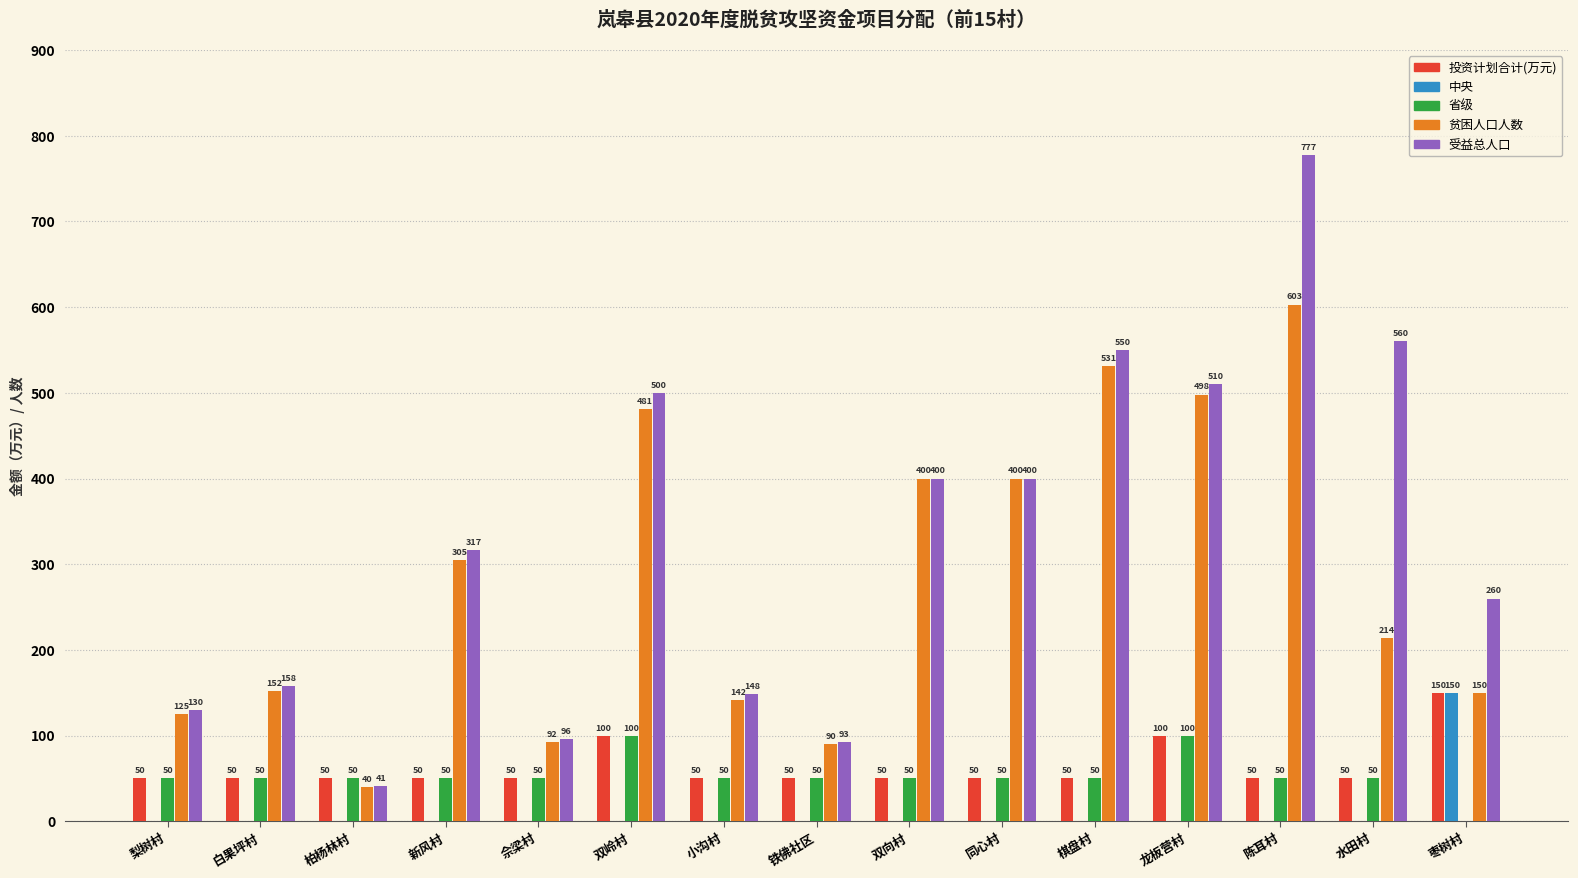

What is the total value across all series at 棋盘村?

1181